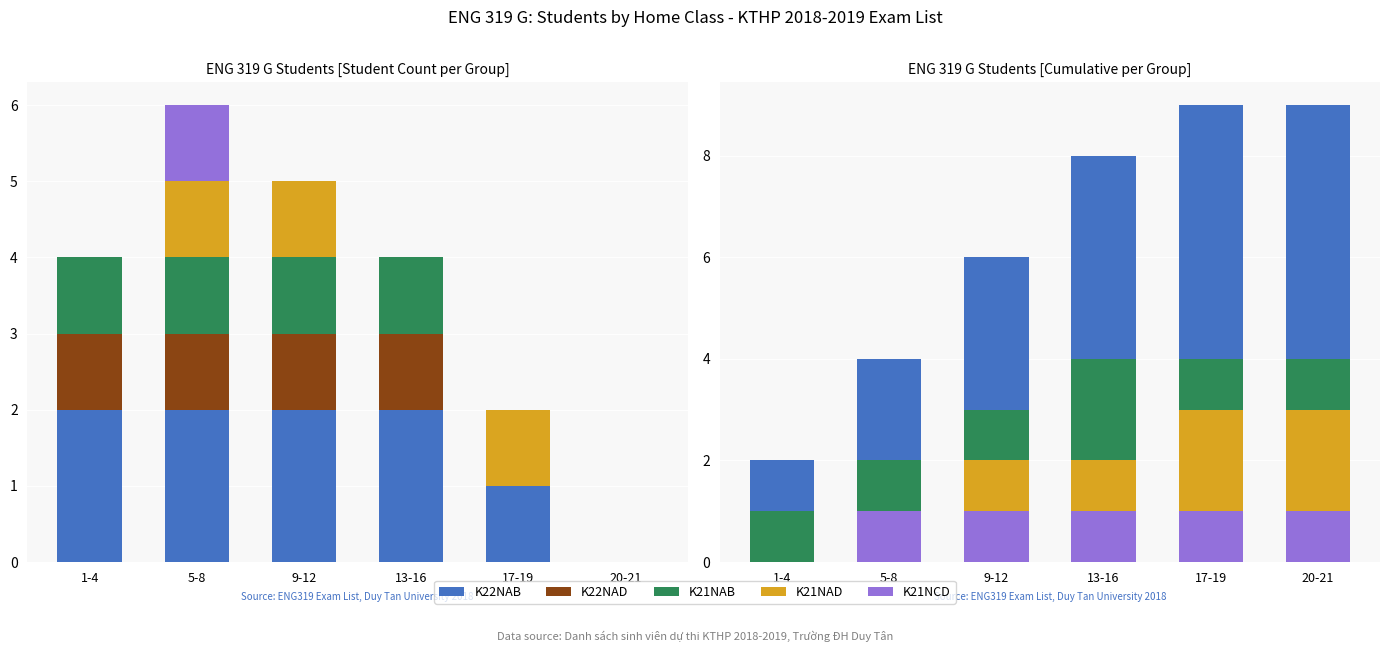

The value of K22NAD at 1-4 is 0. True or false?

False